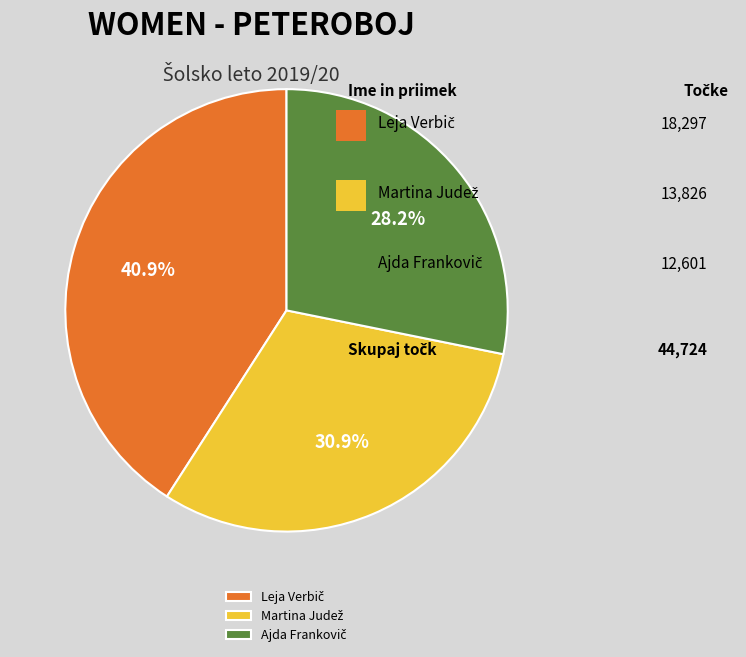

Is there a majority slice in this chart?

No